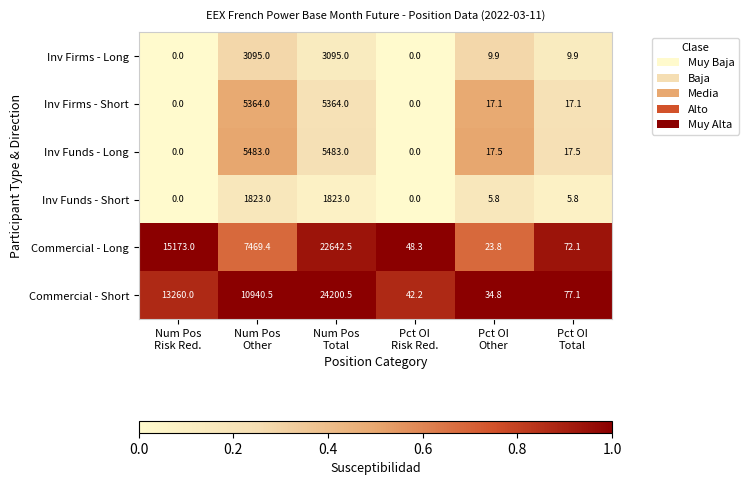

Which series has the largest range (max minus min)?

Commercial - Short